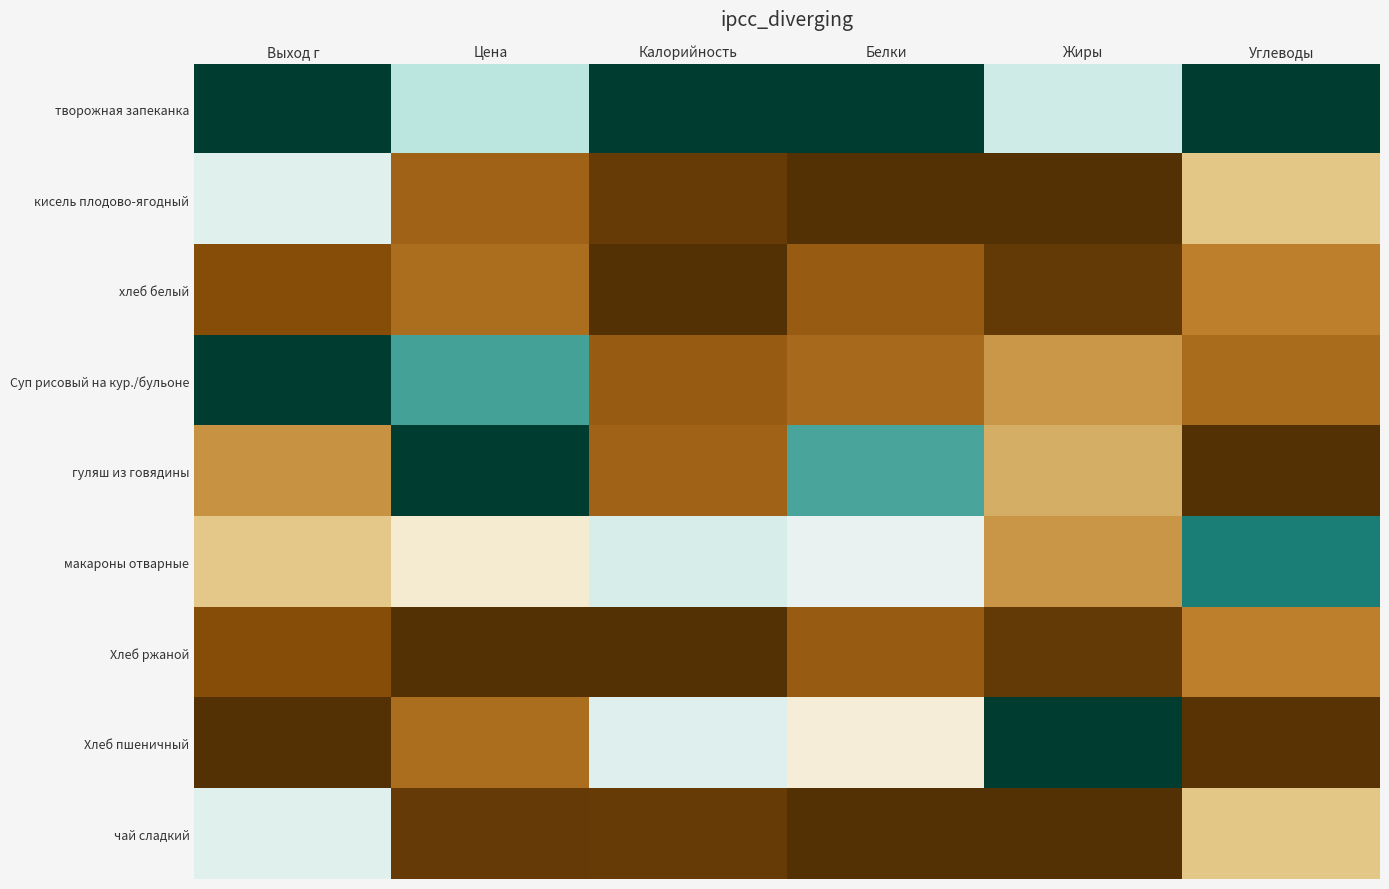

How many categories are shown in the chart?

6